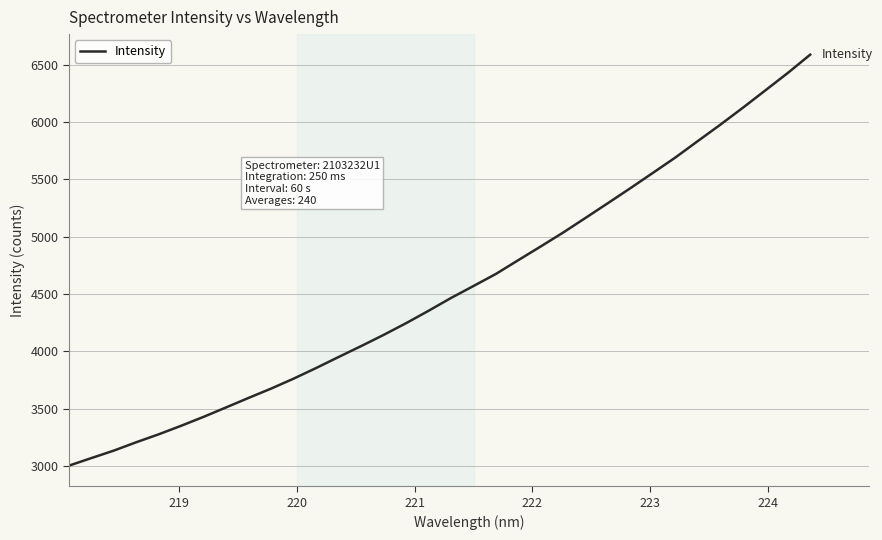

What is the smallest value displayed?

3003.5